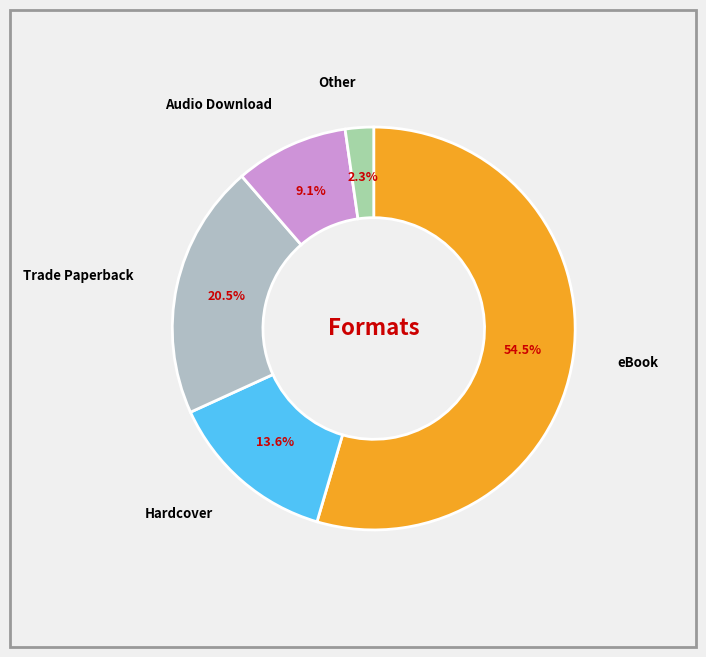

How many segments does this pie chart have?

5